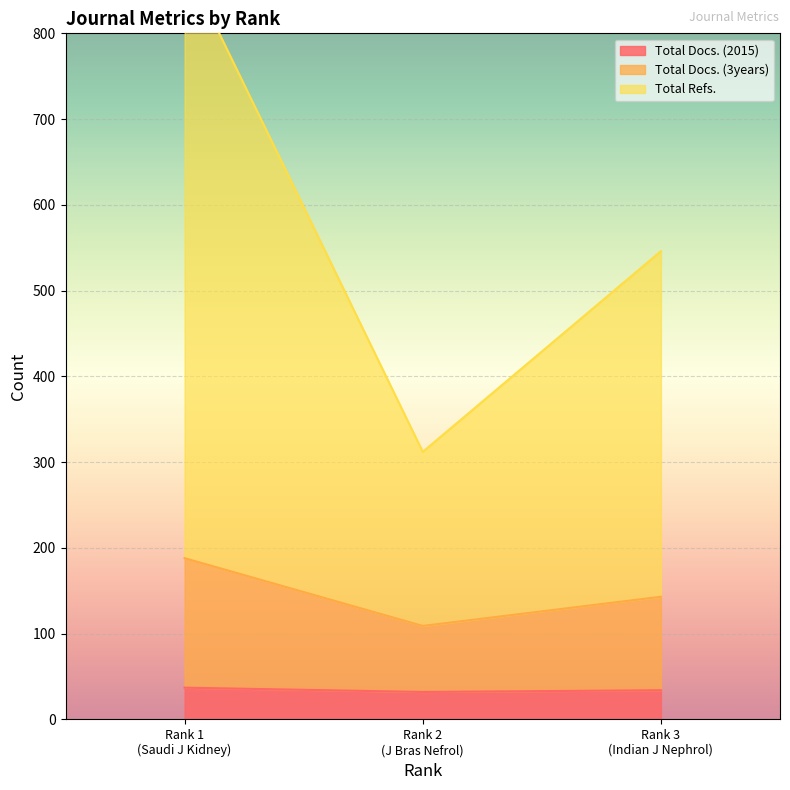

What is the maximum value for Total Docs. (2015)?

37